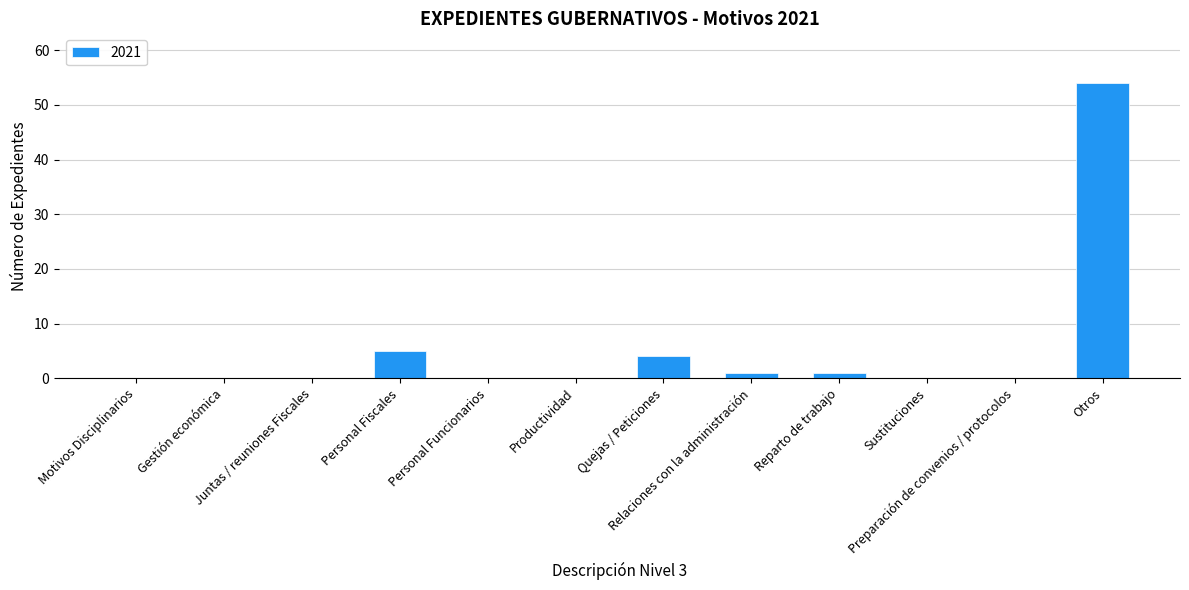

What is the maximum value shown in the chart?

54